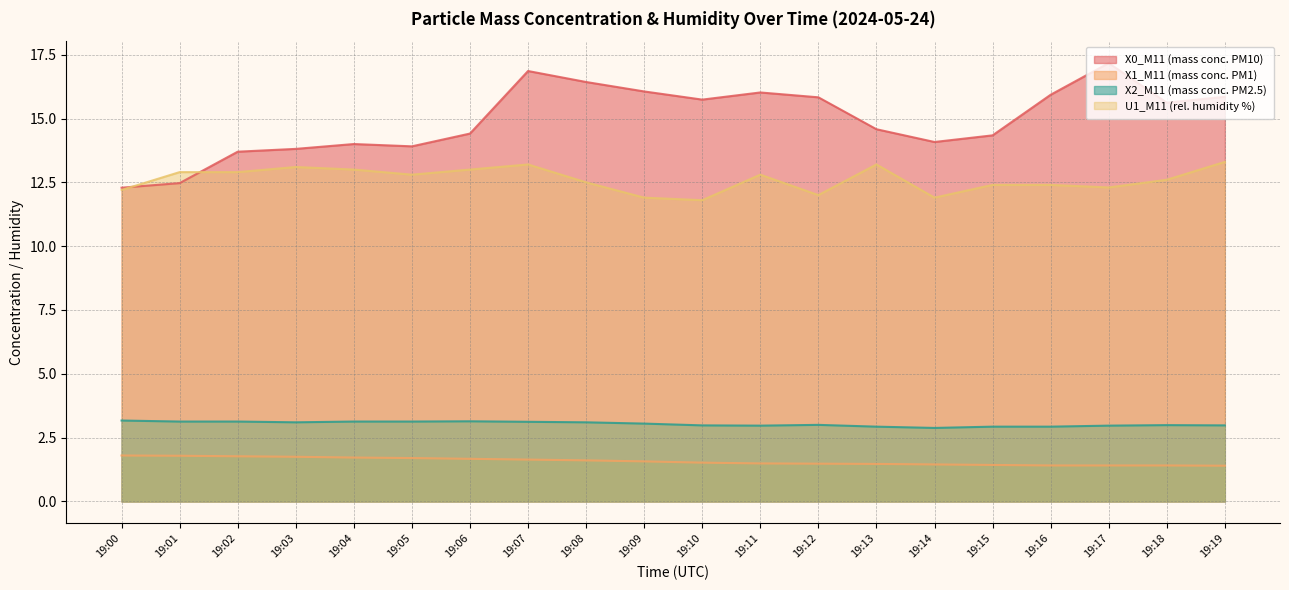

What is the minimum value for X2_M11 (mass conc. PM2.5)?

2.9